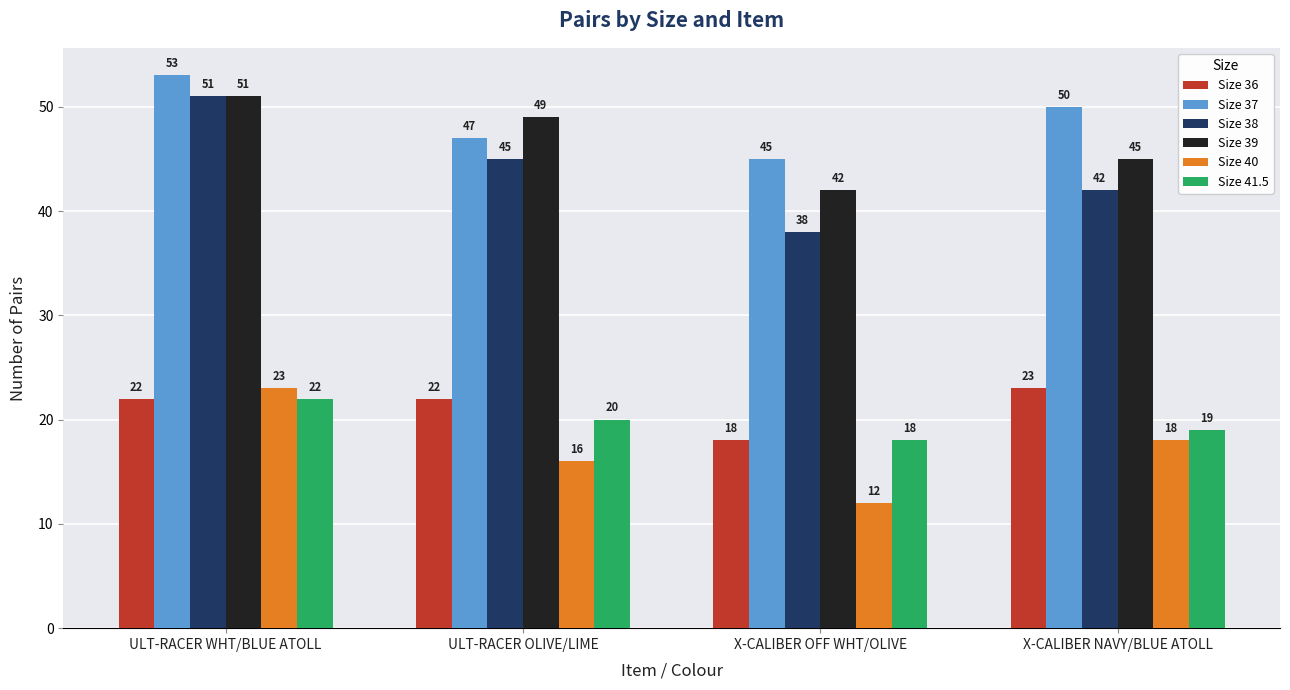

What is the label of the 4th bar from the right?

ULT-RACER WHT/BLUE ATOLL